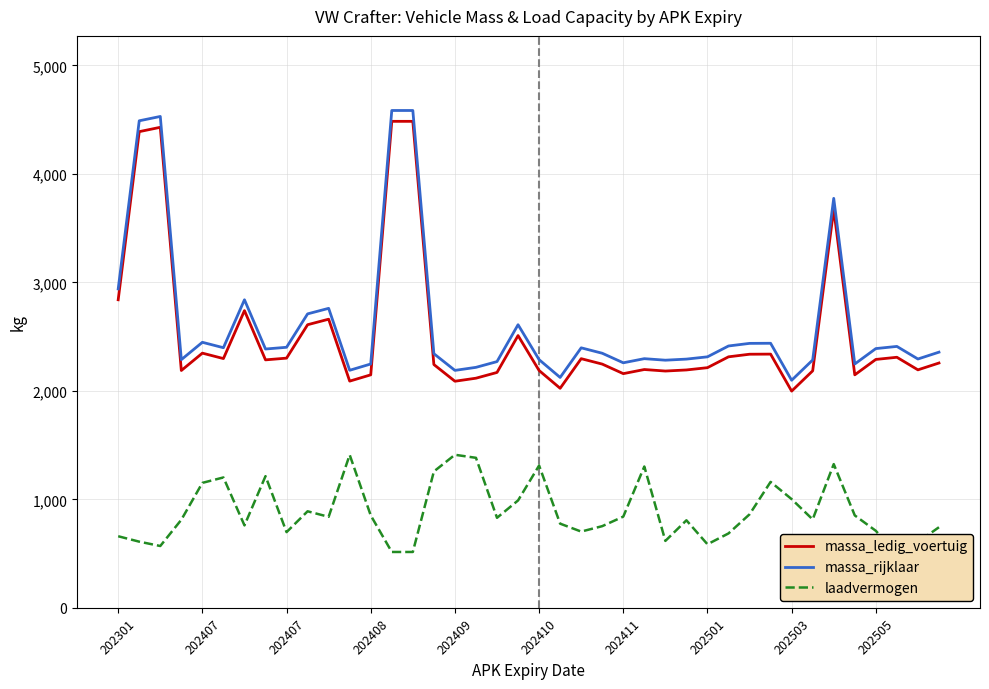

How many categories are shown in the chart?

40